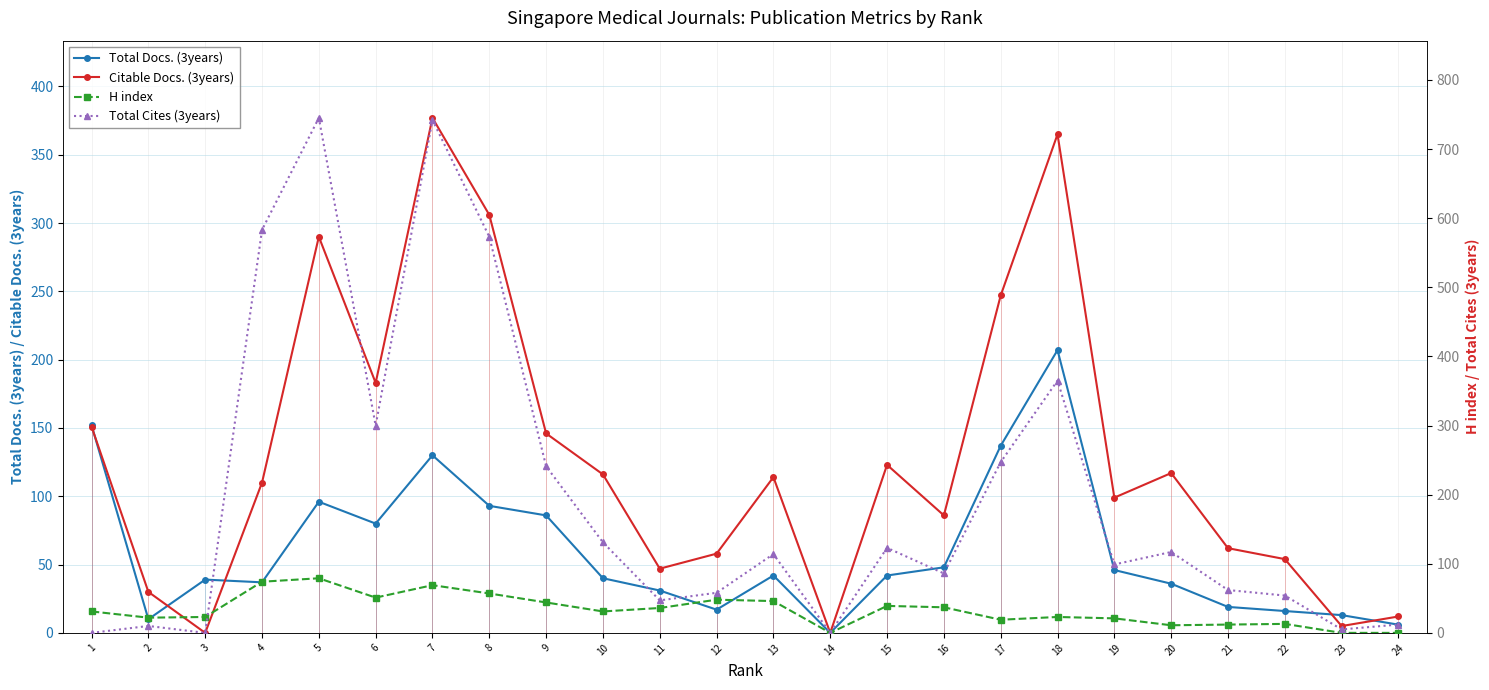

How many times do Total Cites (3years) and H index cross each other?

1